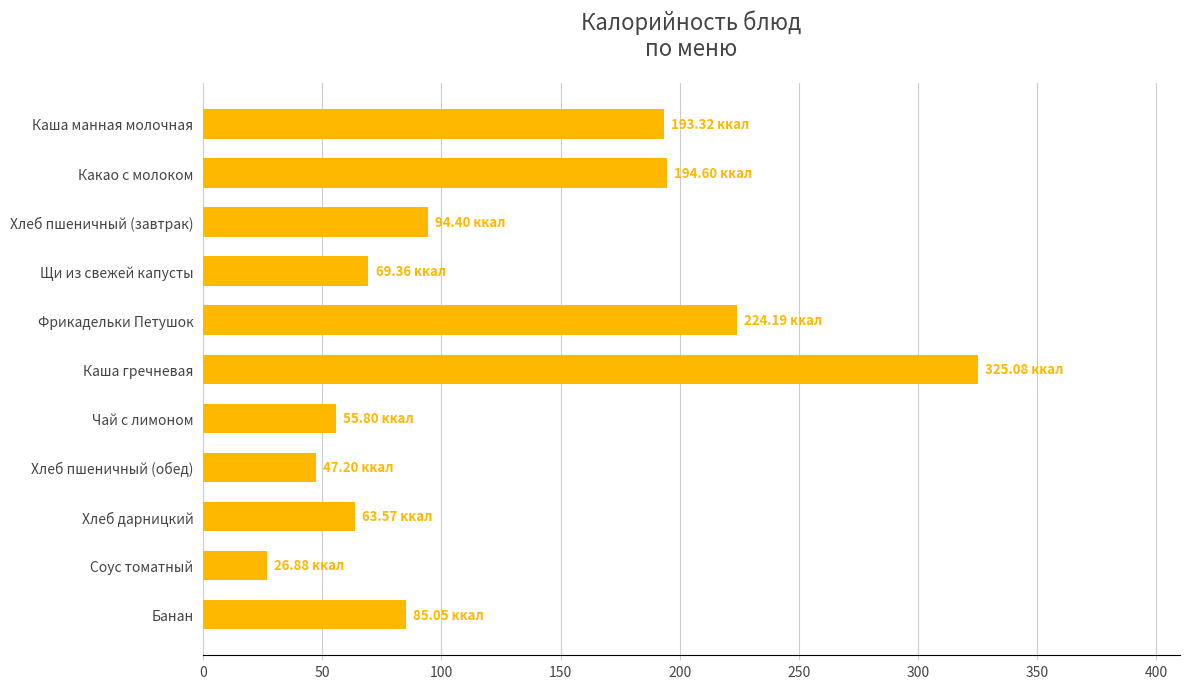

What is the label of the 7th bar from the top?

Чай с лимоном